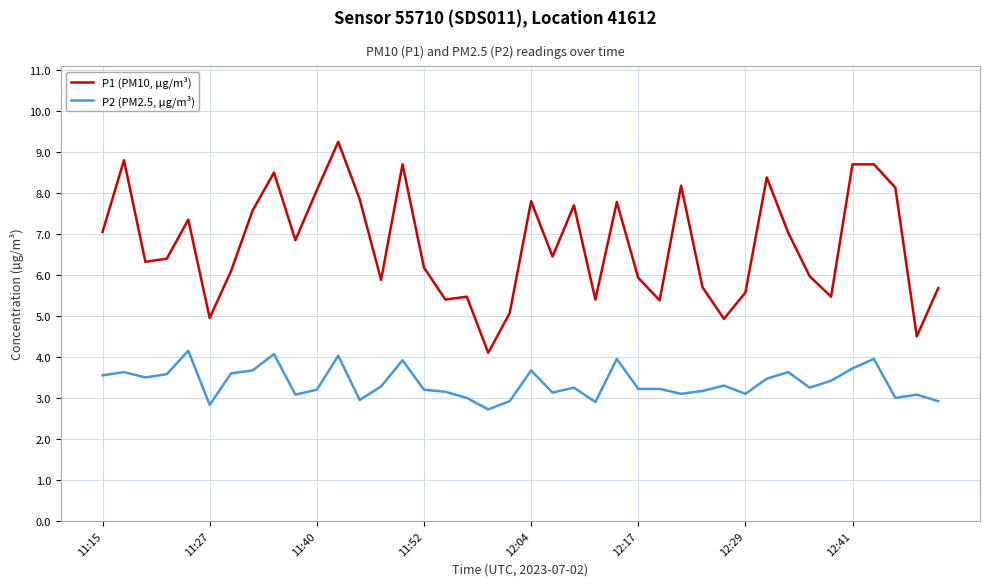

What is the difference between the maximum and minimum values in the P2 (PM2.5, µg/m³) series?

1.4